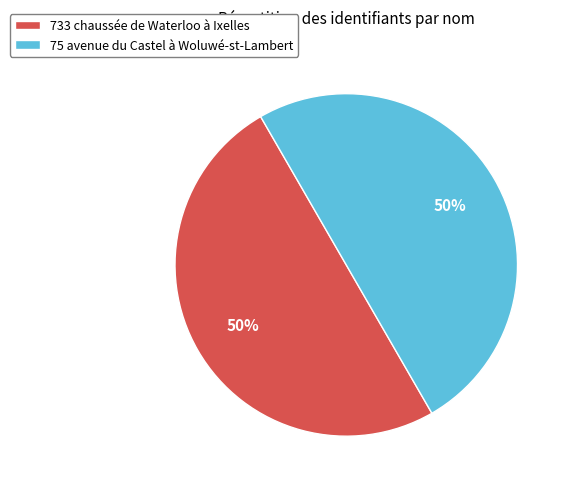

To the nearest percent, what is the combined percentage of 75 avenue du Castel à Woluwé-st-Lambert and 733 chaussée de Waterloo à Ixelles?

100%